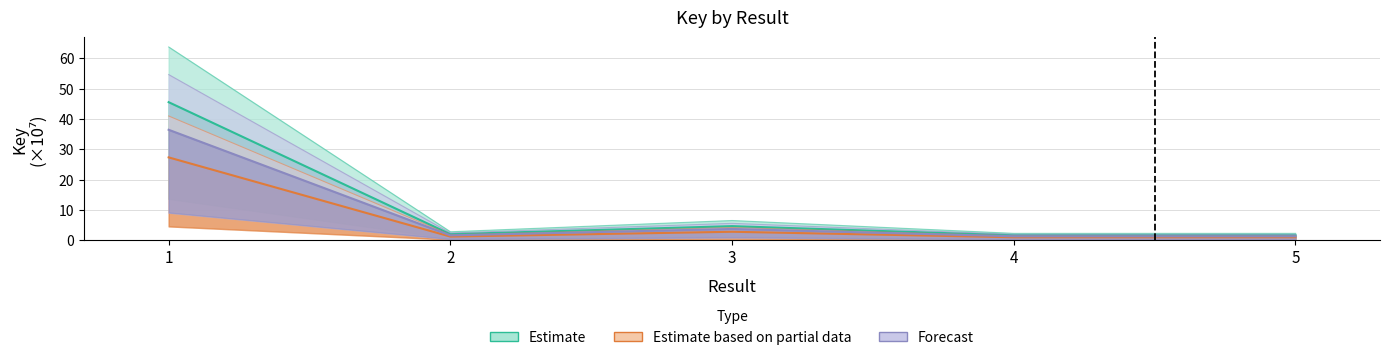

What are all the series names shown in the legend?

Estimate, Estimate based on partial data, Forecast